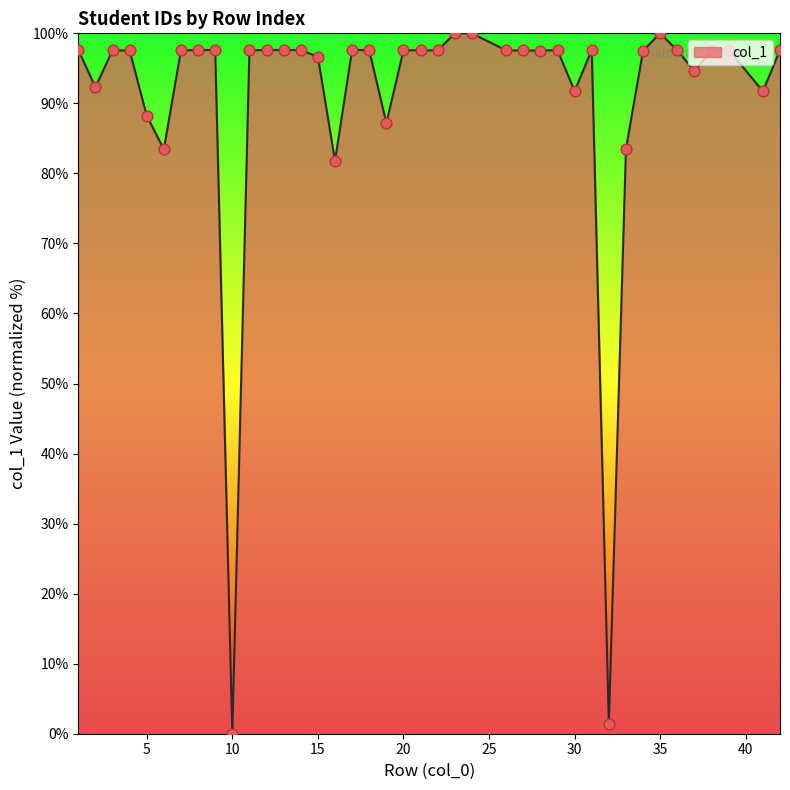

What is the greatest value displayed?

100.0